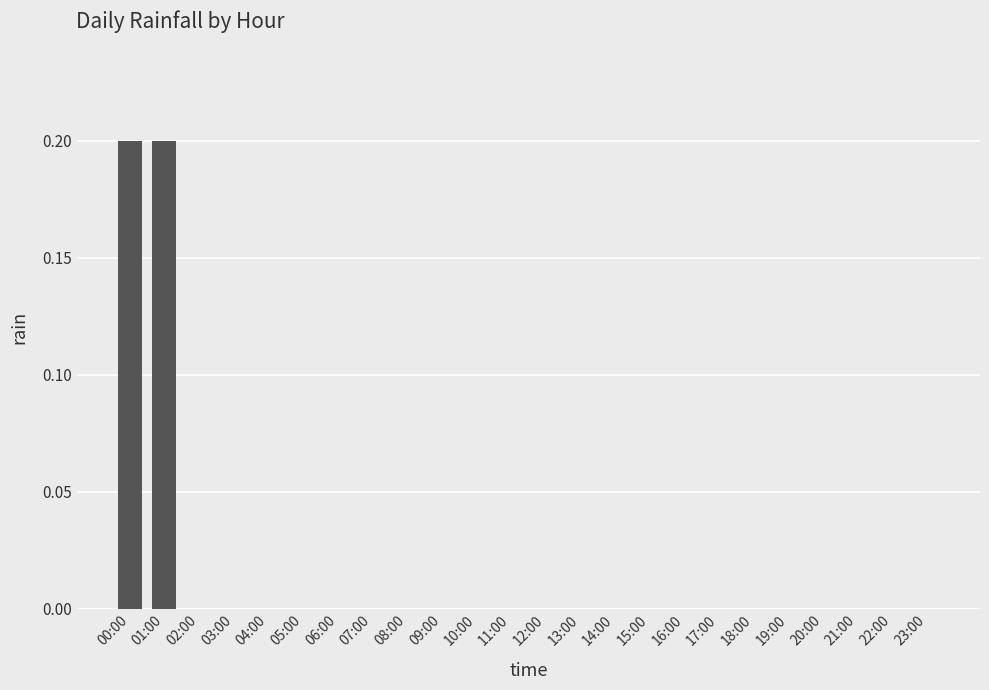

What is the sum of all values?

0.4